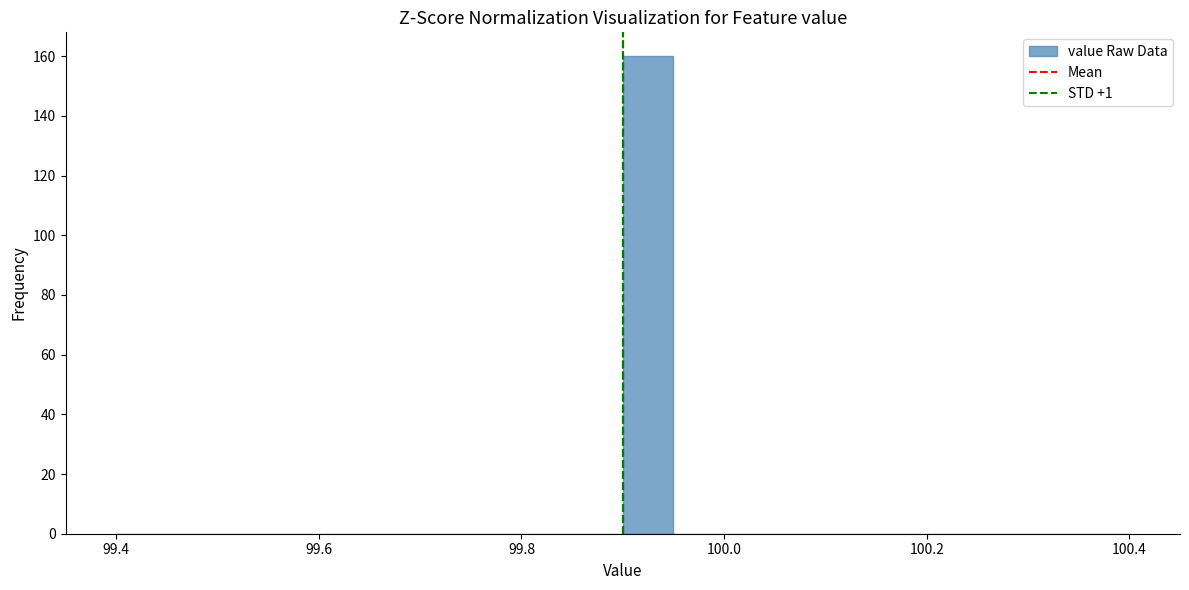

Read against the x-axis, roughly where is the centre of the tallest bar?

99.92